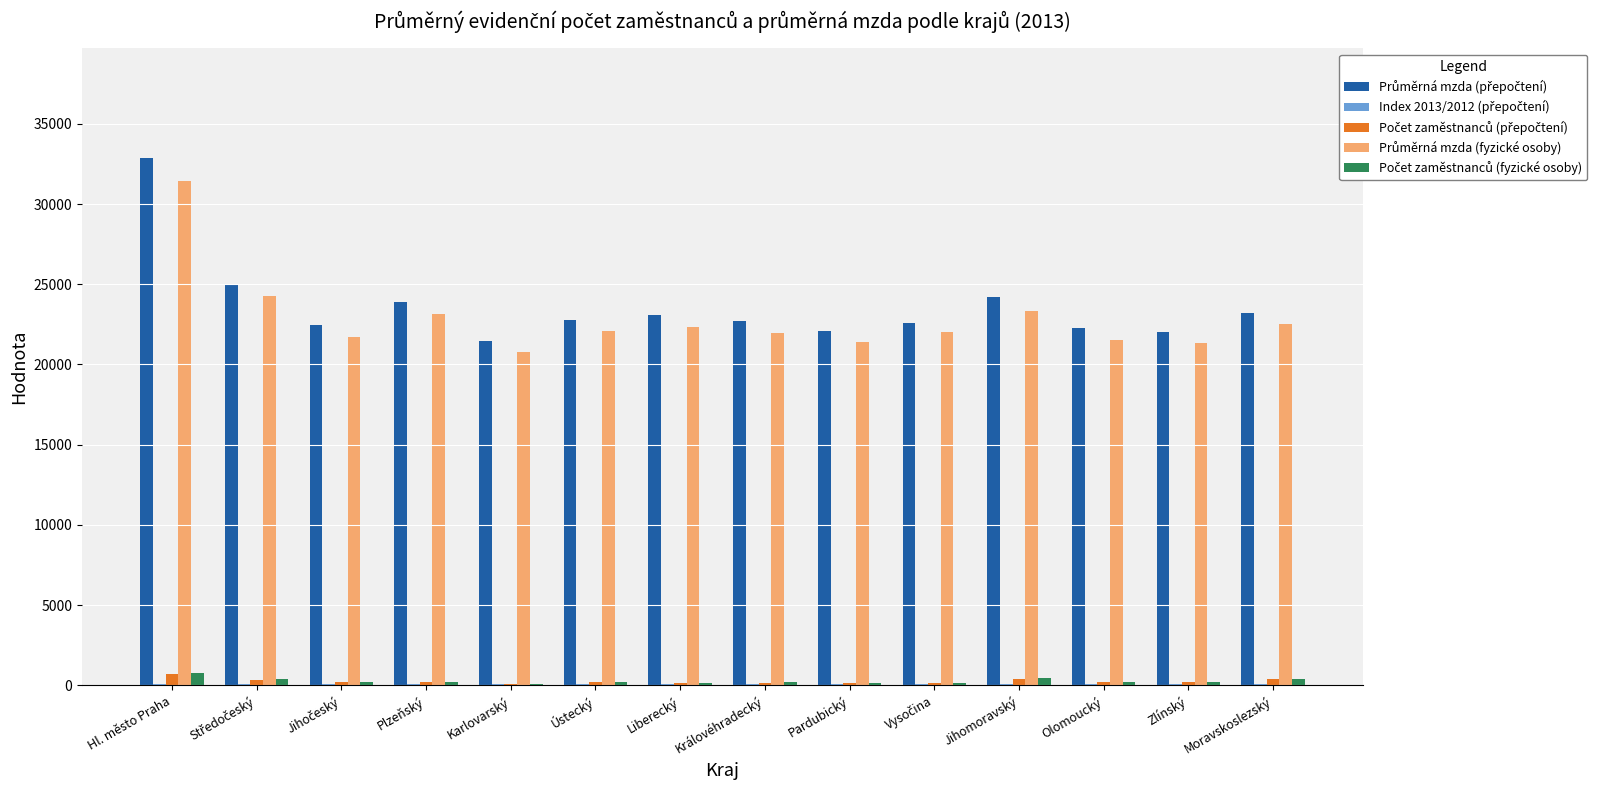

What is the maximum value shown in the chart?

32879.0